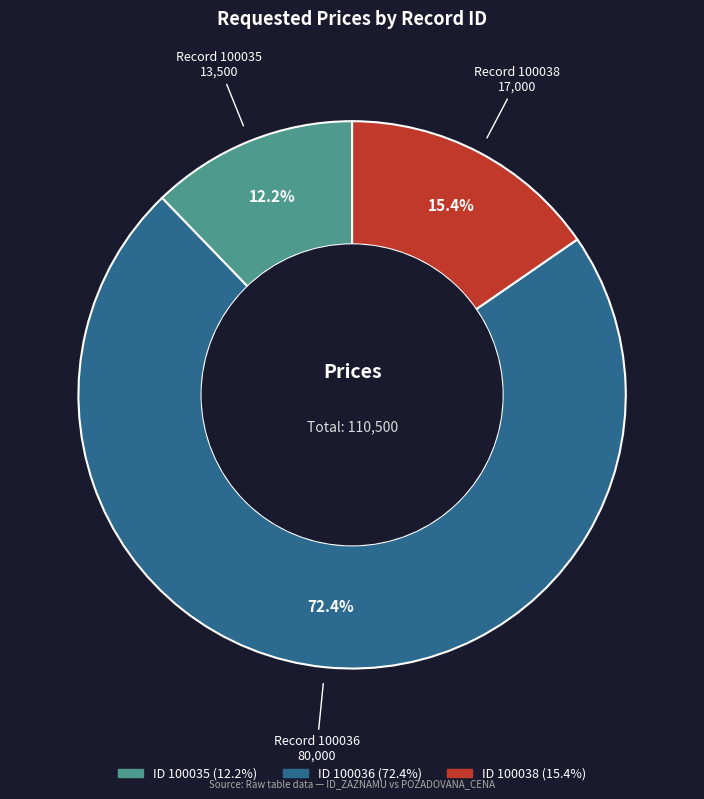

Count the number of slices in the pie.

3